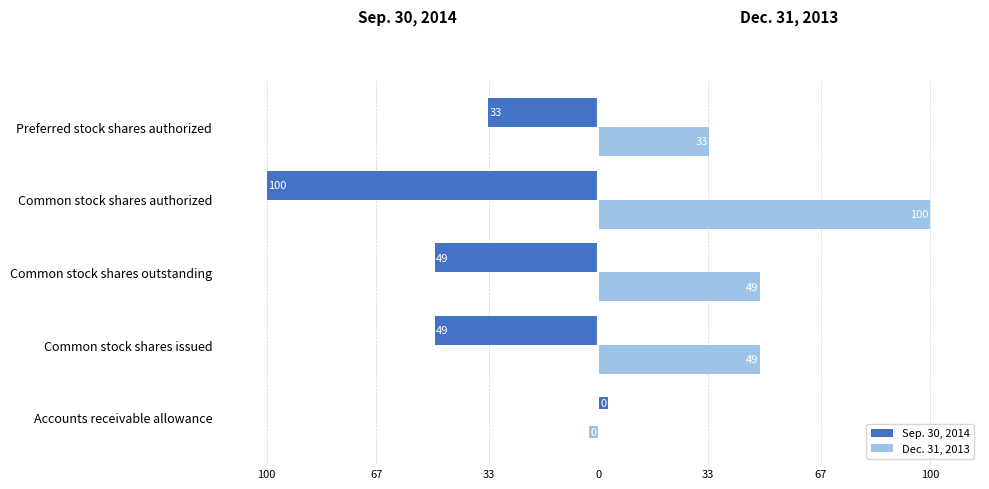

What is the label of the 3rd bar from the right?

Common stock shares outstanding